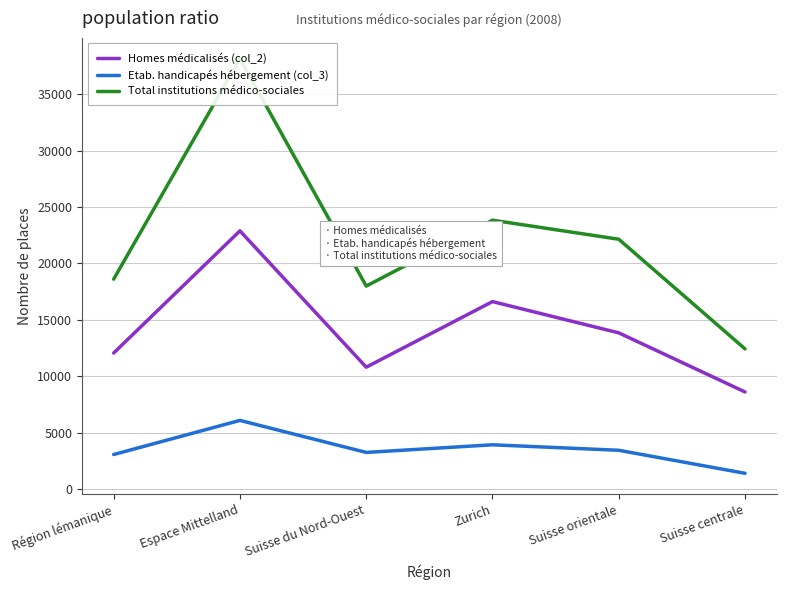

Where is the first local maximum for Etab. handicapés hébergement (col_3)?

Espace Mittelland